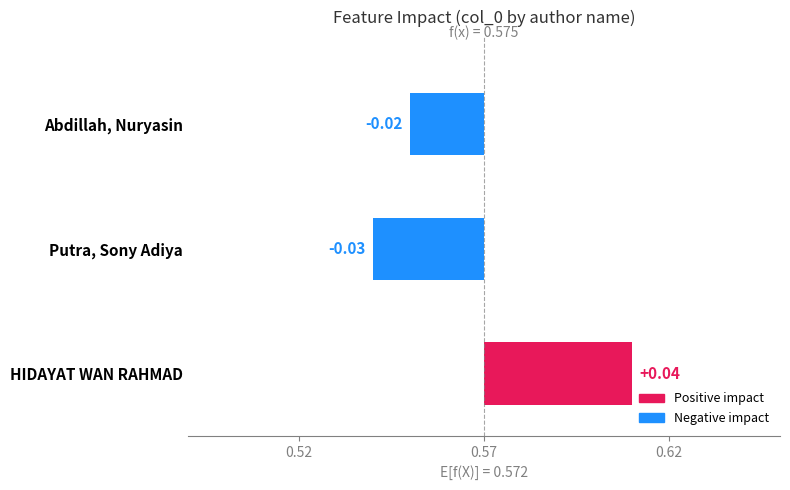

How many series are shown in this chart?

1